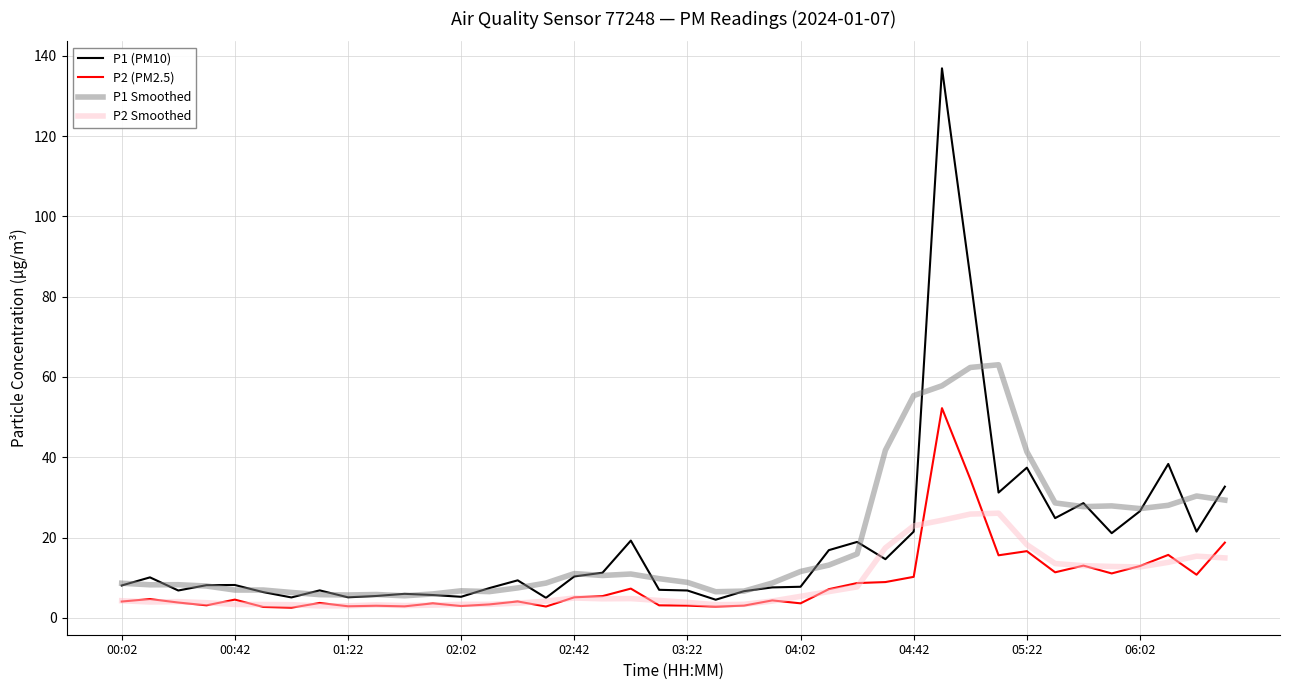

What is the maximum value shown in the chart?

136.9